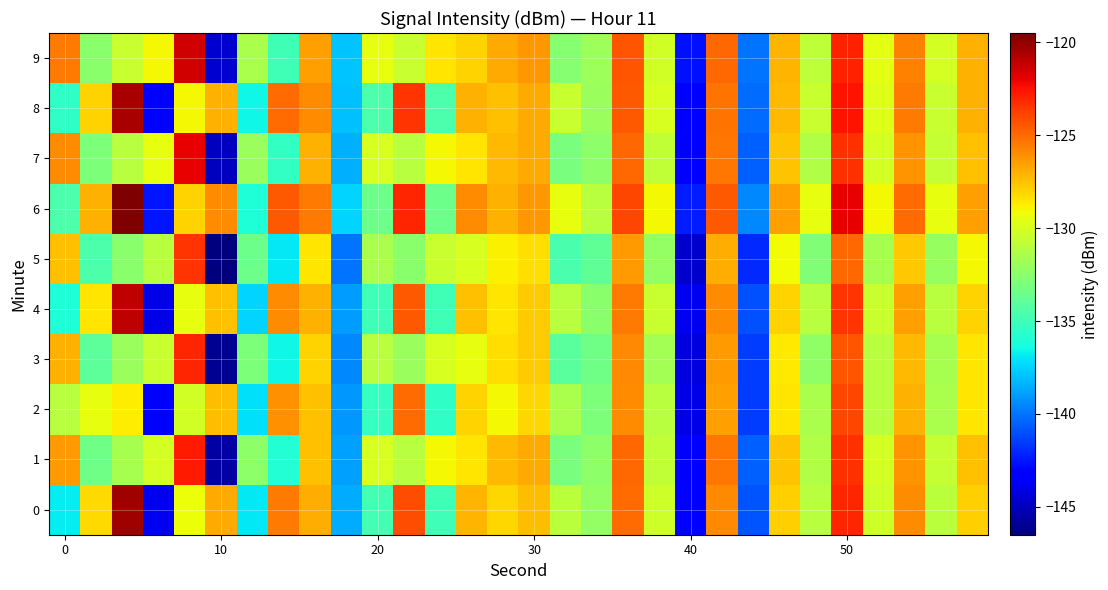

How many distinct data groups are displayed?

10